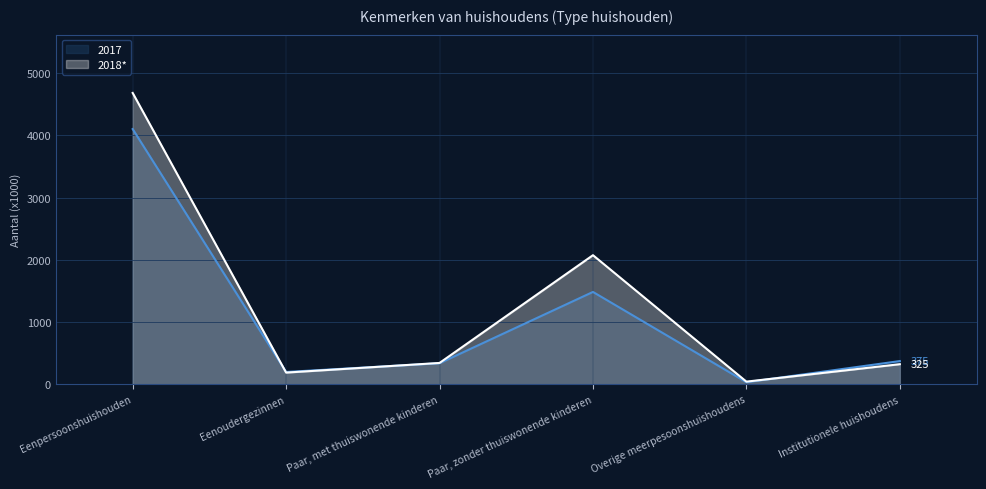

The value of 2017 at Eenpersoonshuishouden is 4100. True or false?

True